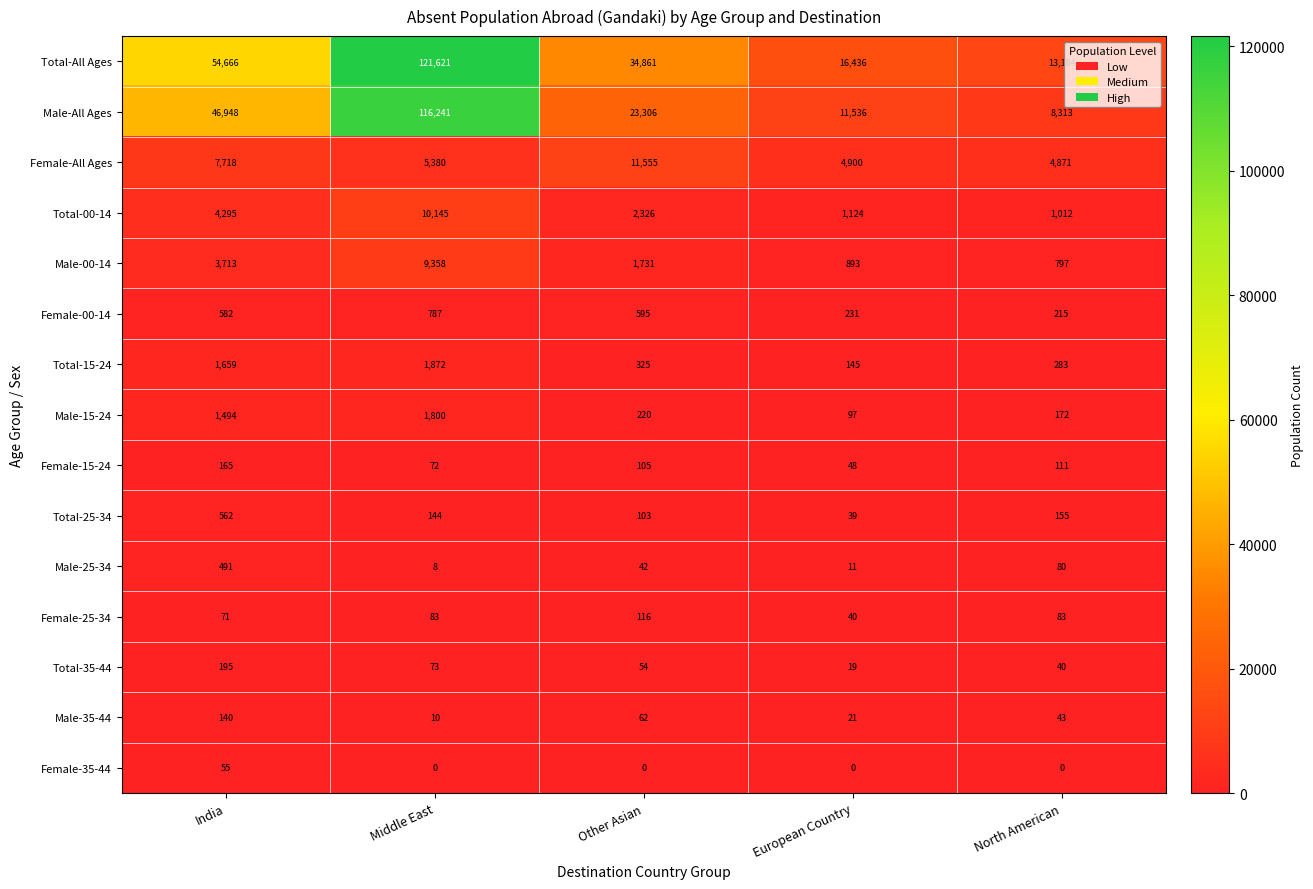

What is the greatest value displayed?

121621